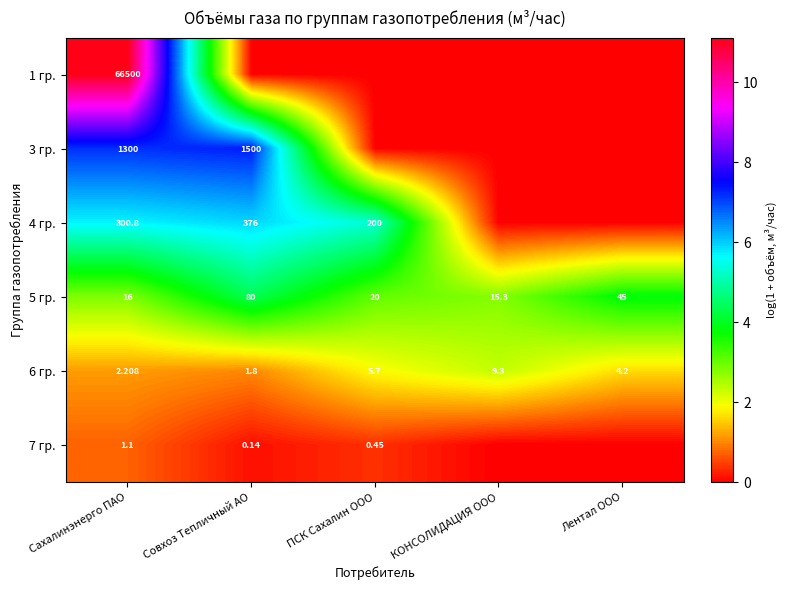

Rank the categories by 5 гр. value from highest to lowest.

Совхоз Тепличный АО, Лентал ООО, ПСК Сахалин ООО, Сахалинэнерго ПАО, КОНСОЛИДАЦИЯ ООО